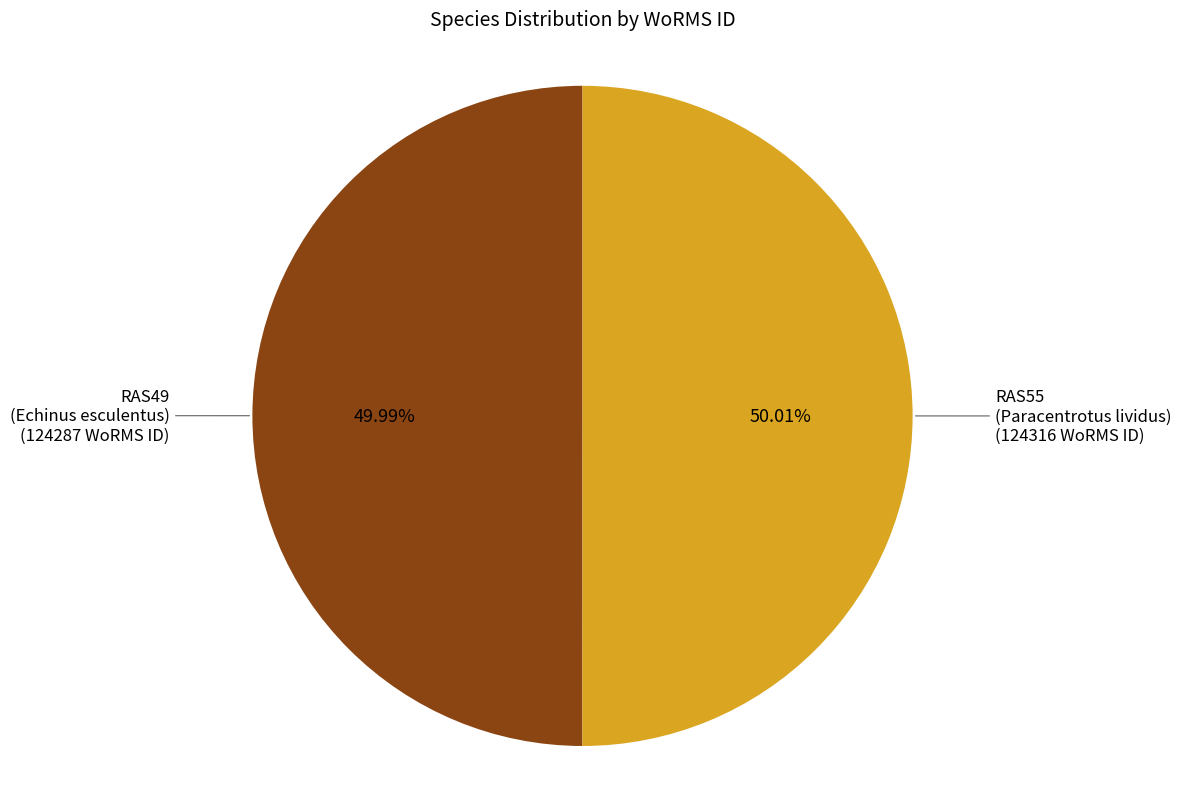

Is there any slice that represents more than half of the pie?

Yes